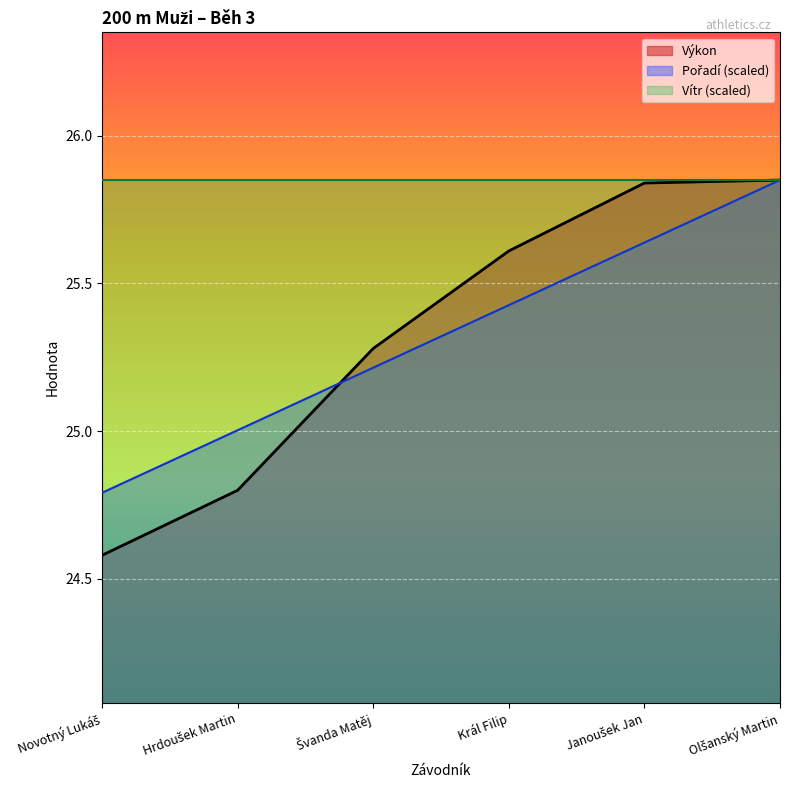

Which series has the largest total across all categories?

Vítr (scaled)